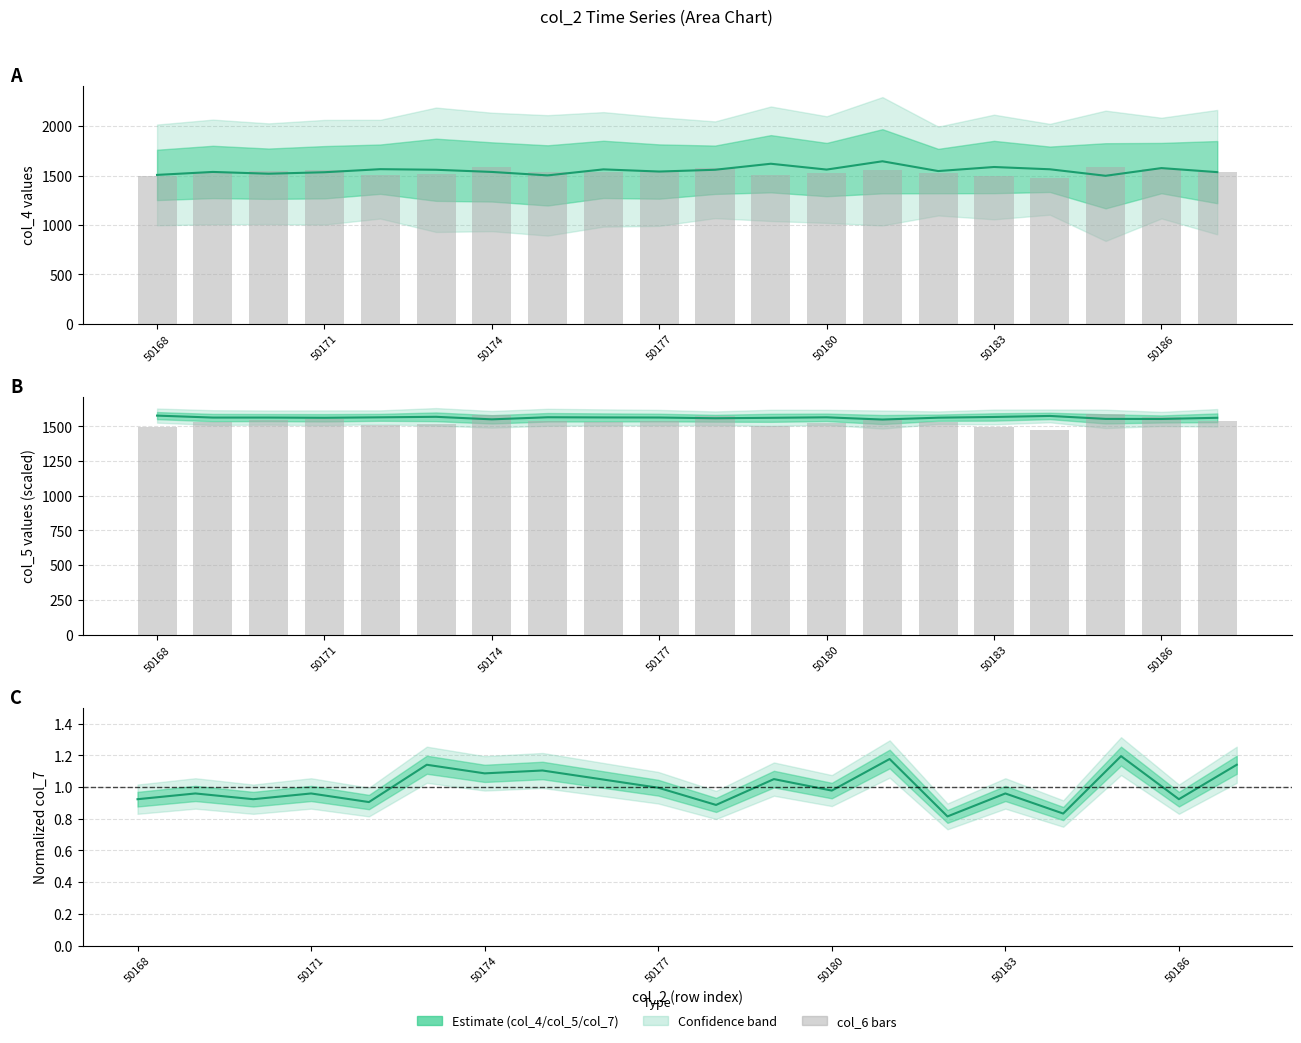

How many values in the col_4 series exceed 1559?

8